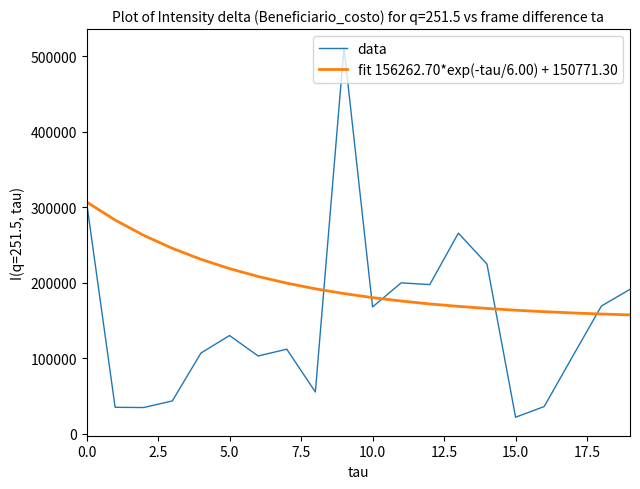

What is the highest value of the fit 156262.70*exp(-tau/6.00) + 150771.30 series?

307034.0